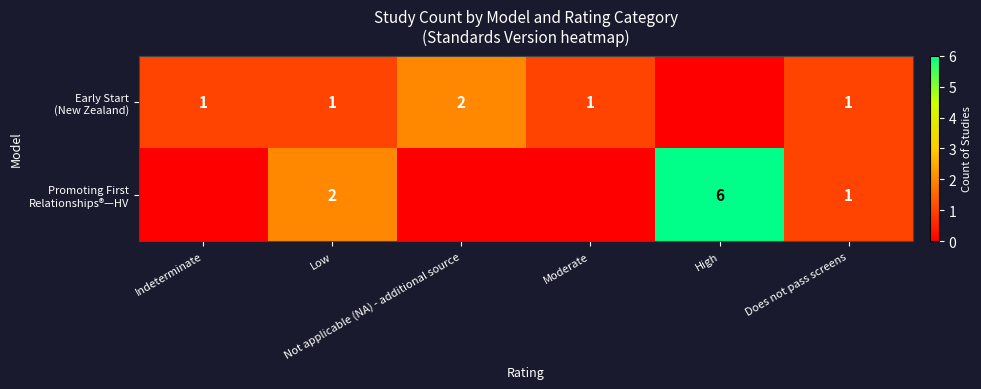

Which has a higher value, Moderate or Does not pass screens?

Moderate